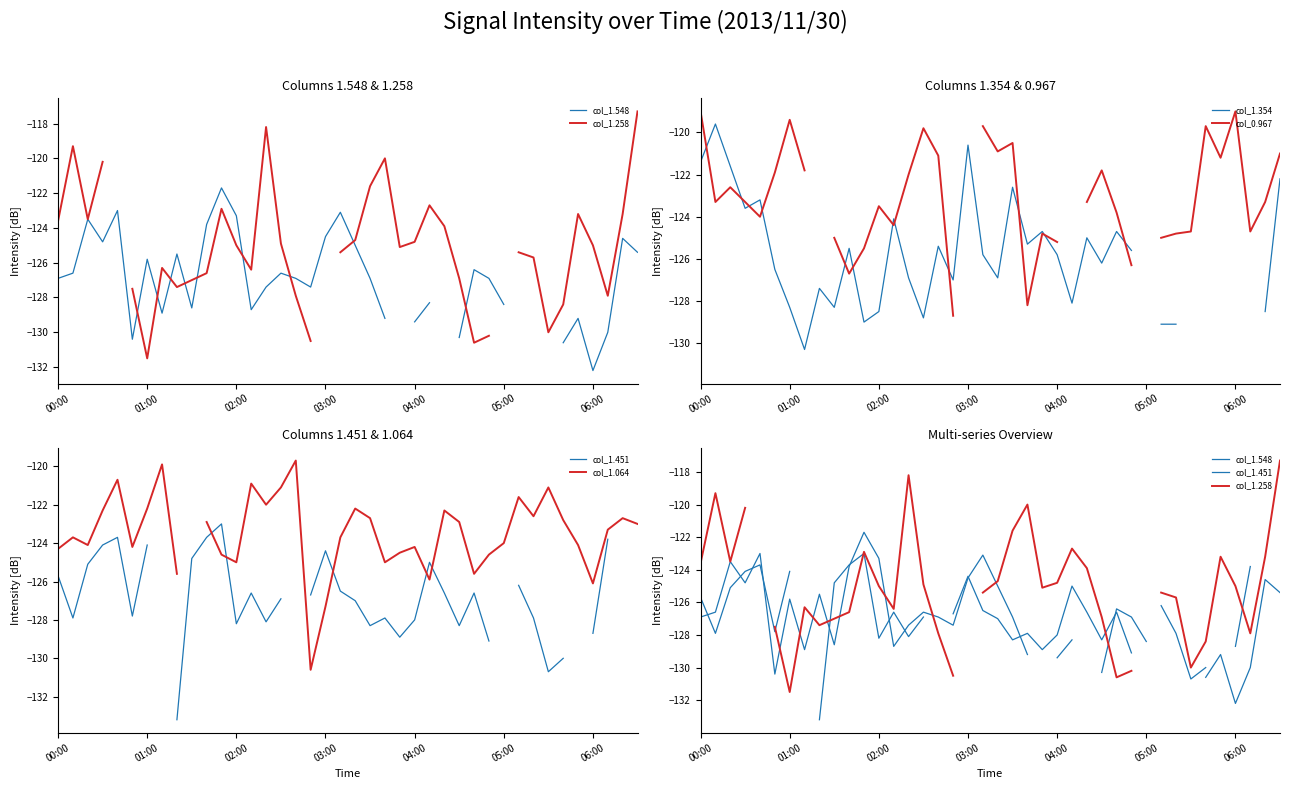

How many lines are shown in the chart?

6